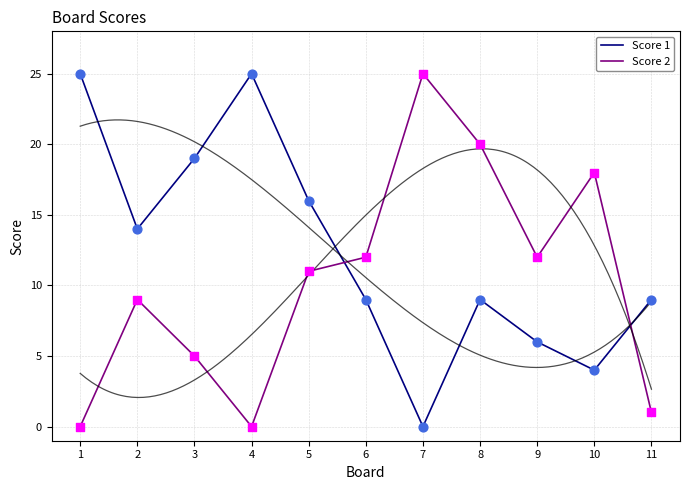

At which category is the sum across all series the highest?

8